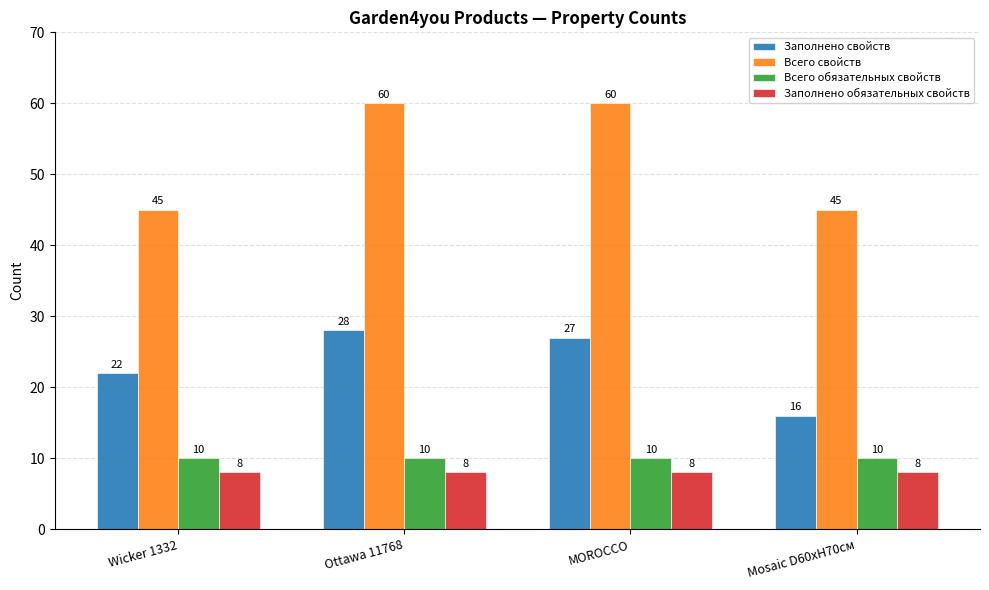

What is the difference between the highest and lowest values at Wicker 1332?

37